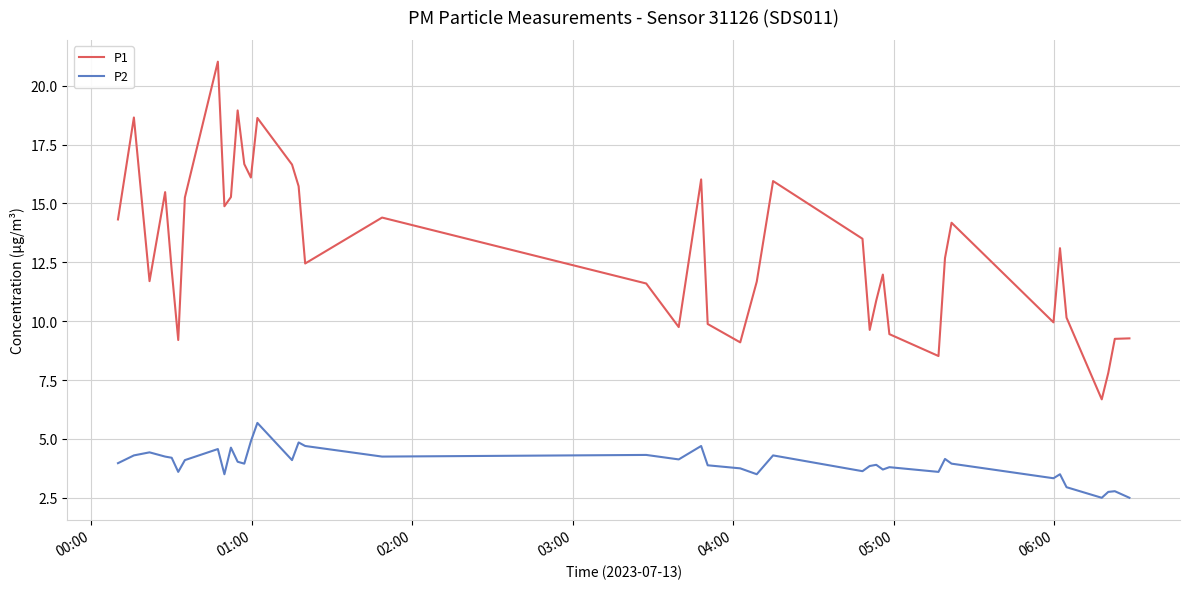

What is the maximum value for P1?

21.0